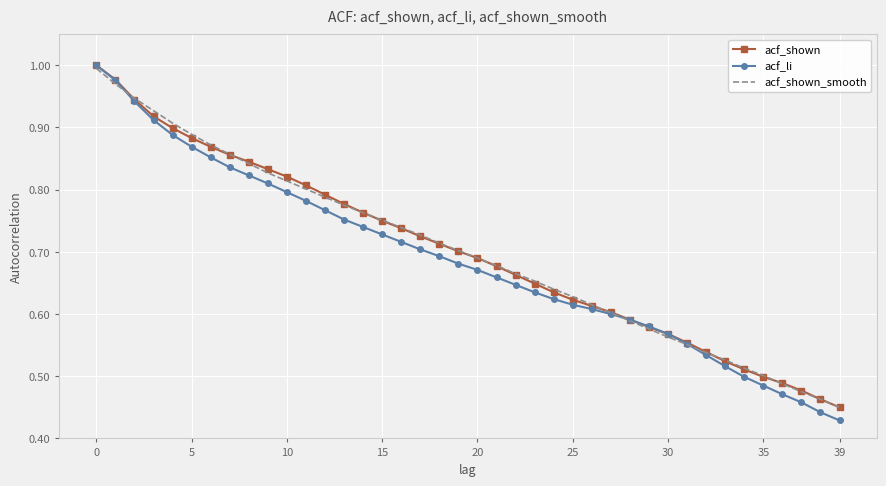

True or false: acf_shown has more than 2 points higher than both neighbors.

False